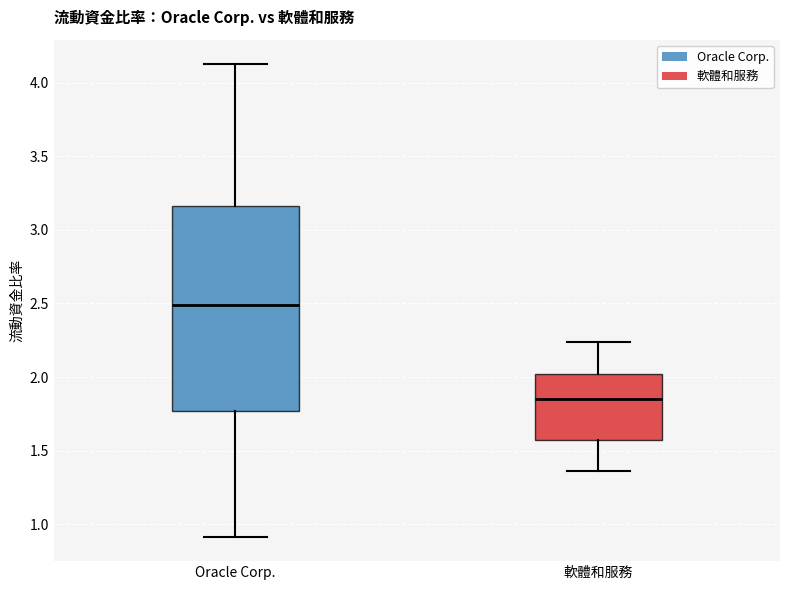

Which box has the highest median line?

Oracle Corp.